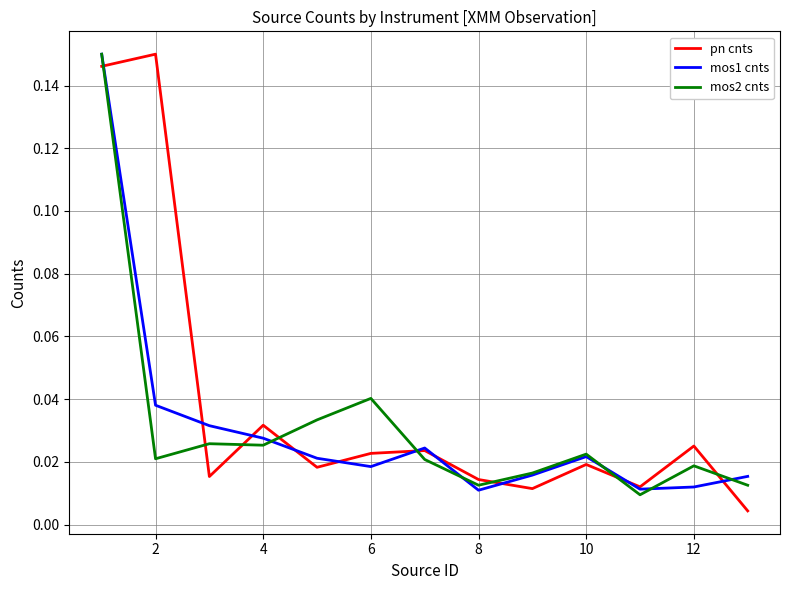

After their last crossing, which series has the higher values: mos2 cnts or pn cnts?

mos2 cnts